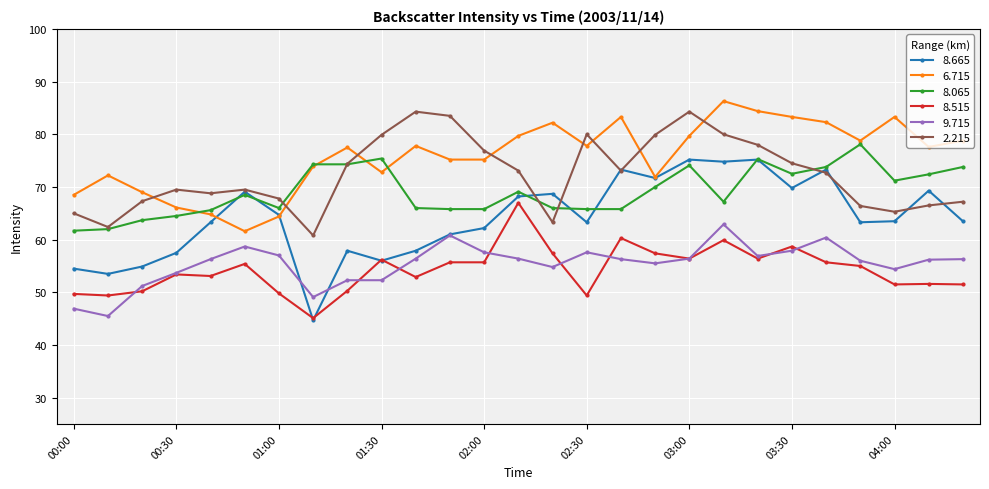

In 8.665, how many points are higher than both neighbors (excluding endpoints)?

8